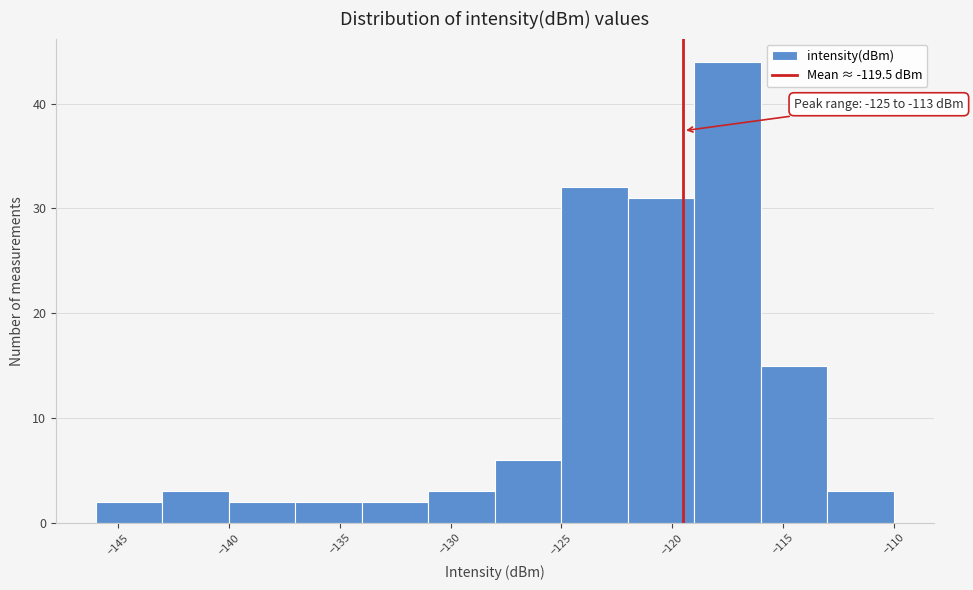

Which range on the x-axis has the tallest bar?

-119 to -116